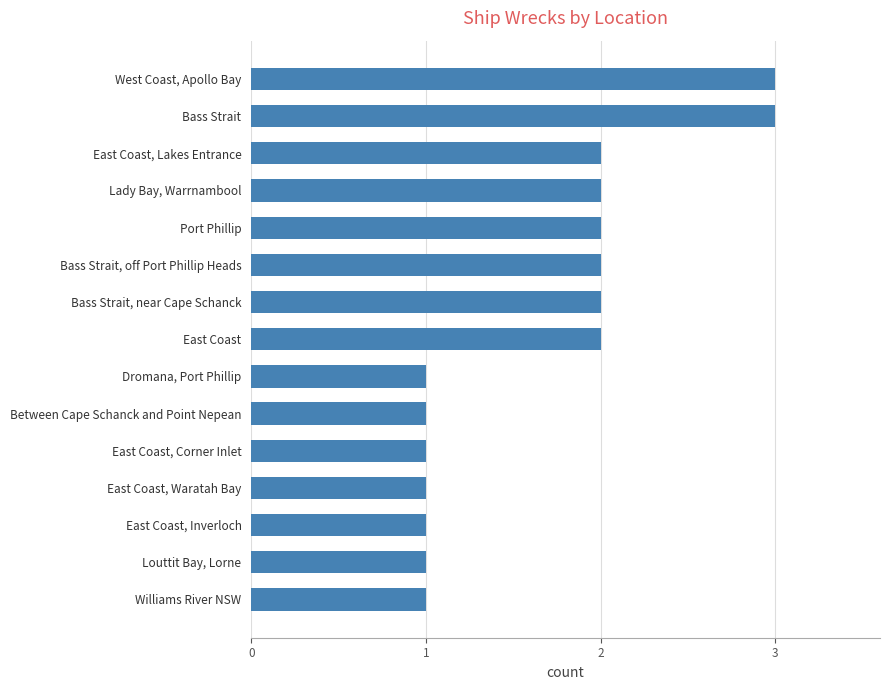

Reading bottom to top, transcribe all the data shown in this chart.

1	1	1	1	1	1	1	2	2	2	2	2	2	3	3